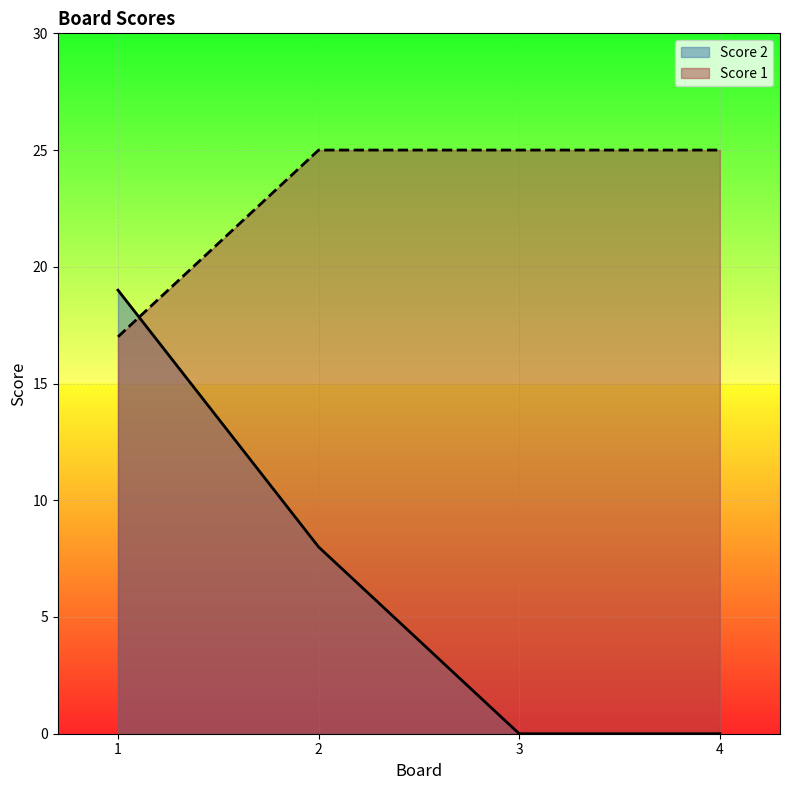

True or false: Score 2 has a value of 5 at 2.

False